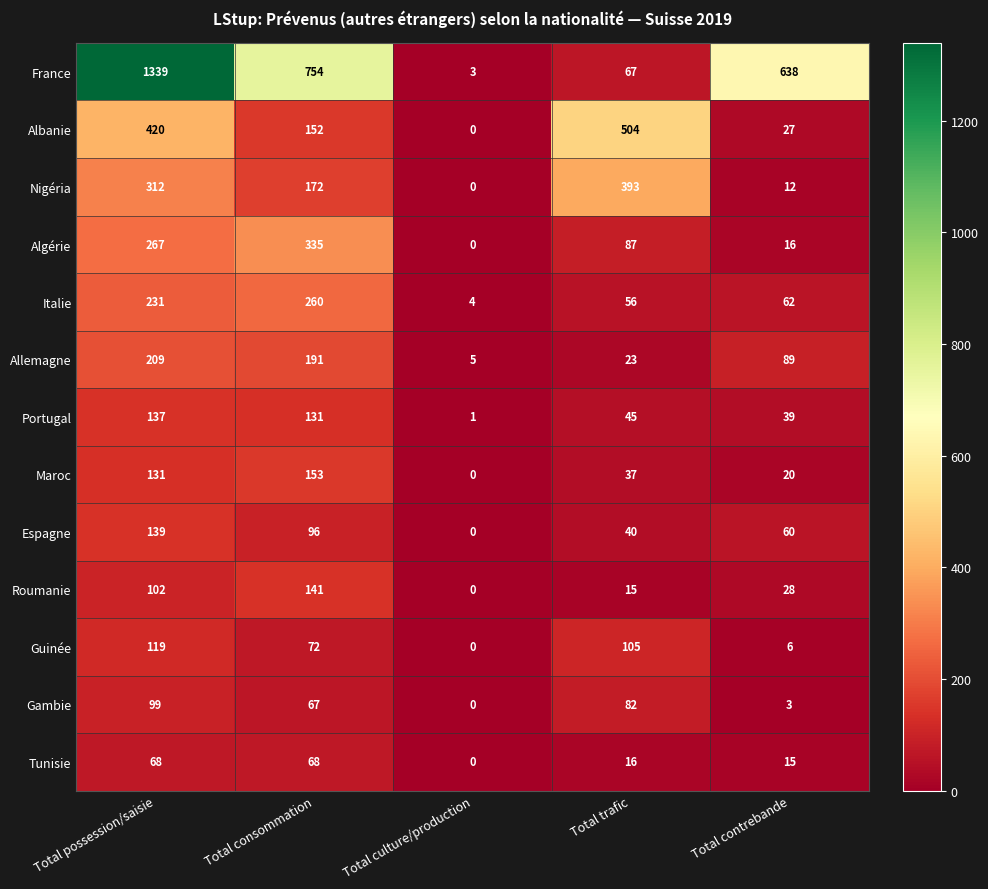

At how many categories does at least one series exceed 878?

1